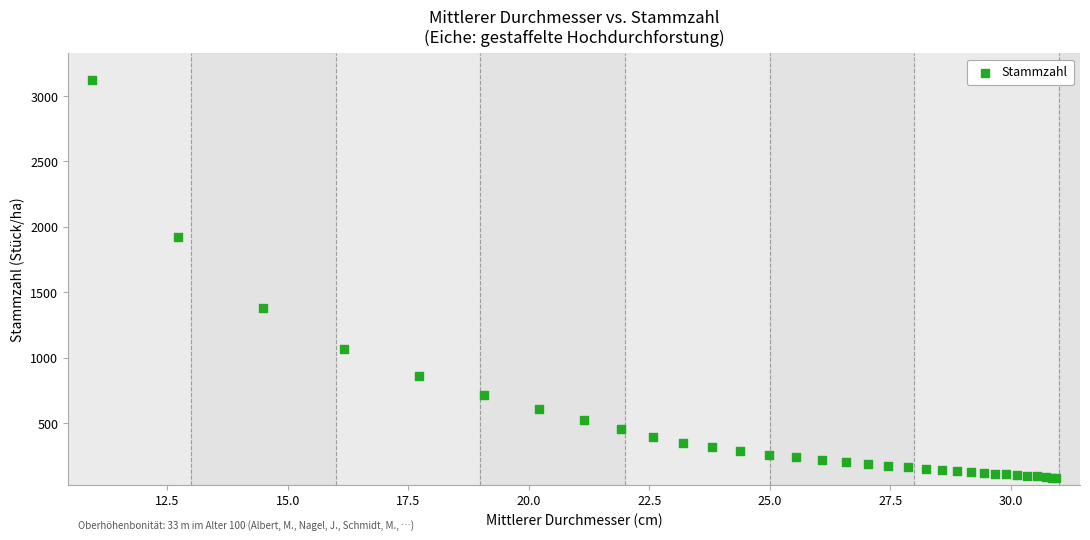

What Y value in the scatter plot is closest to 1602?

1374.9